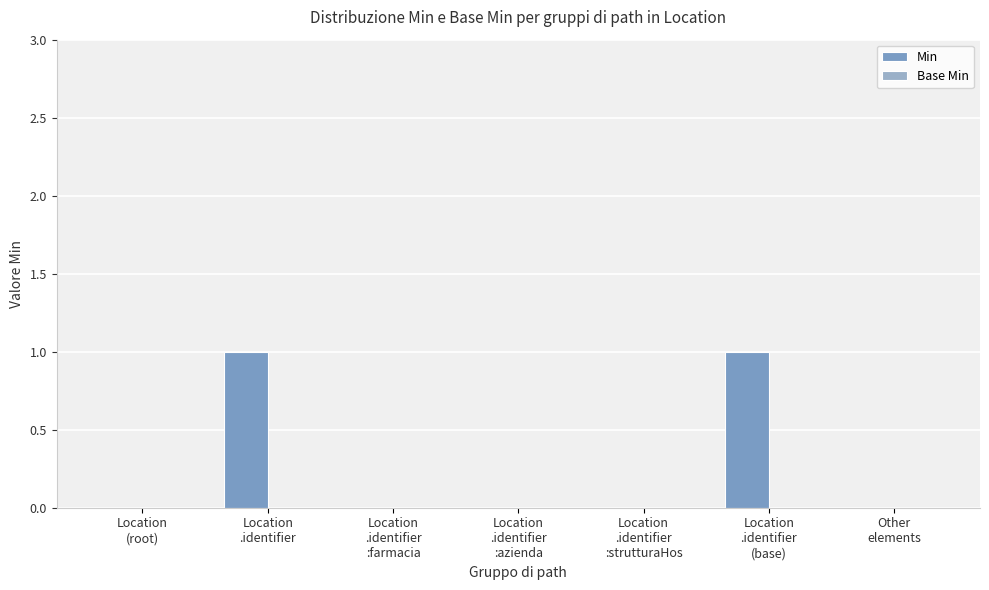

Reading left to right, extract all data points from this chart.

Min: Location
(root)=0	Location
.identifier=1	Location
.identifier
:farmacia=0	Location
.identifier
:azienda=0	Location
.identifier
:strutturaHos=0	Location
.identifier
(base)=1	Other
elements=0
Base Min: Location
(root)=0	Location
.identifier=0	Location
.identifier
:farmacia=0	Location
.identifier
:azienda=0	Location
.identifier
:strutturaHos=0	Location
.identifier
(base)=0	Other
elements=0